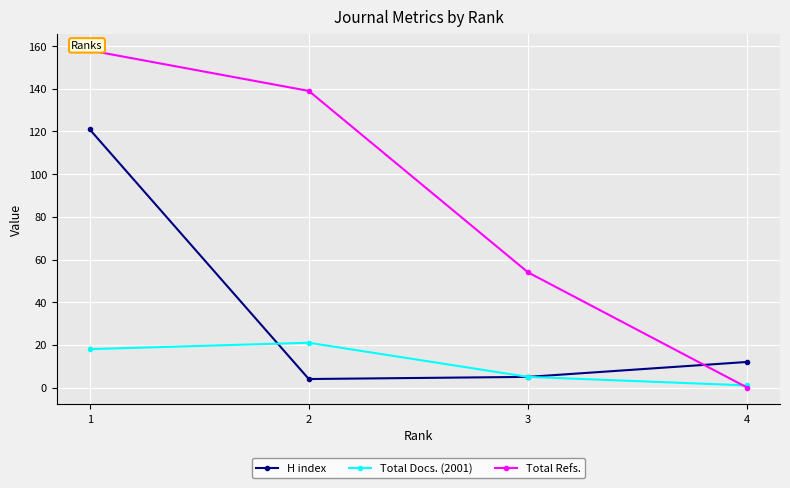

Is the value of Total Docs. (2001) at 1 greater than the value of Total Refs. at 3?

No